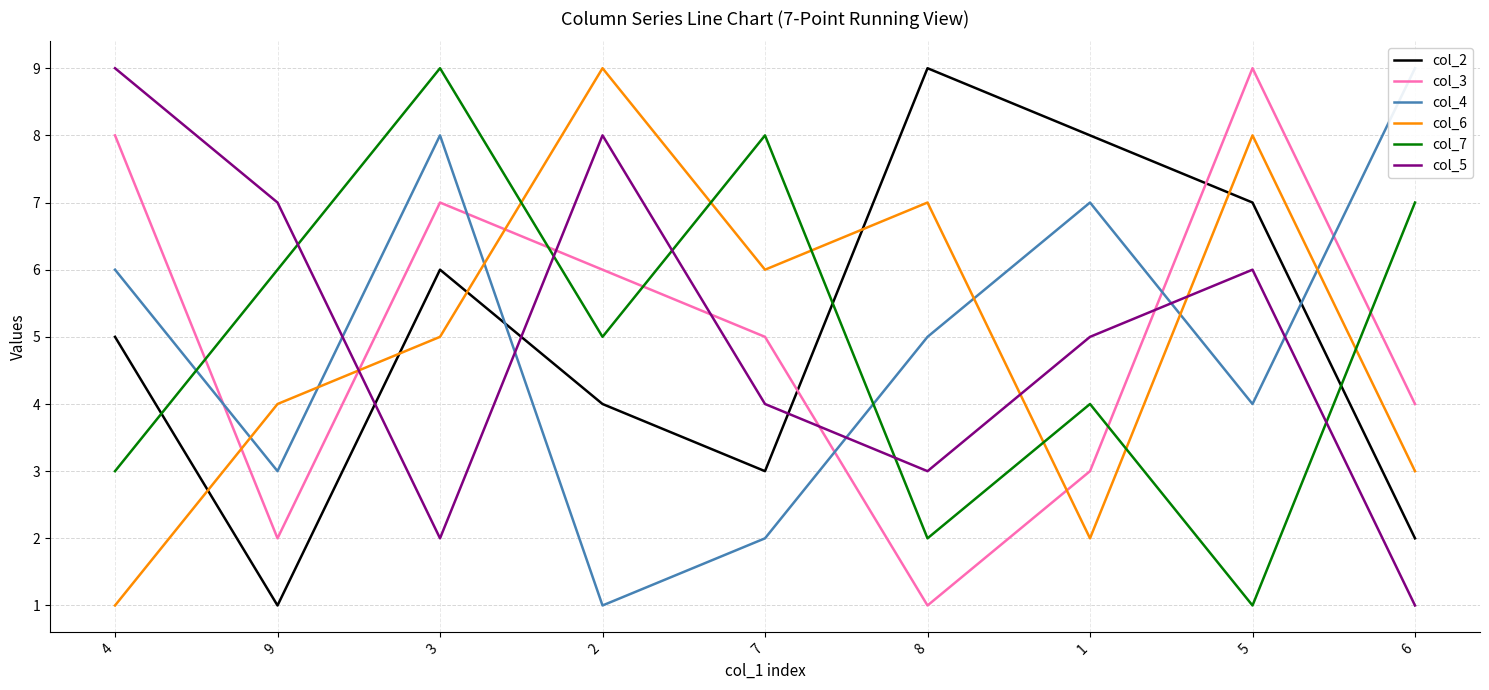

Is this an area chart (filled region under the line)?

No